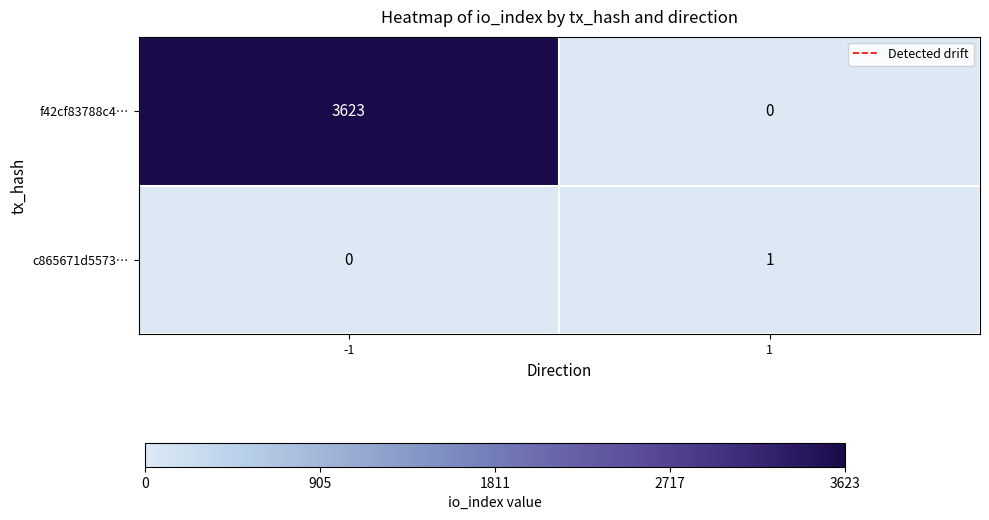

The f42cf83788c4… series shows -2077 at 1. True or false?

False